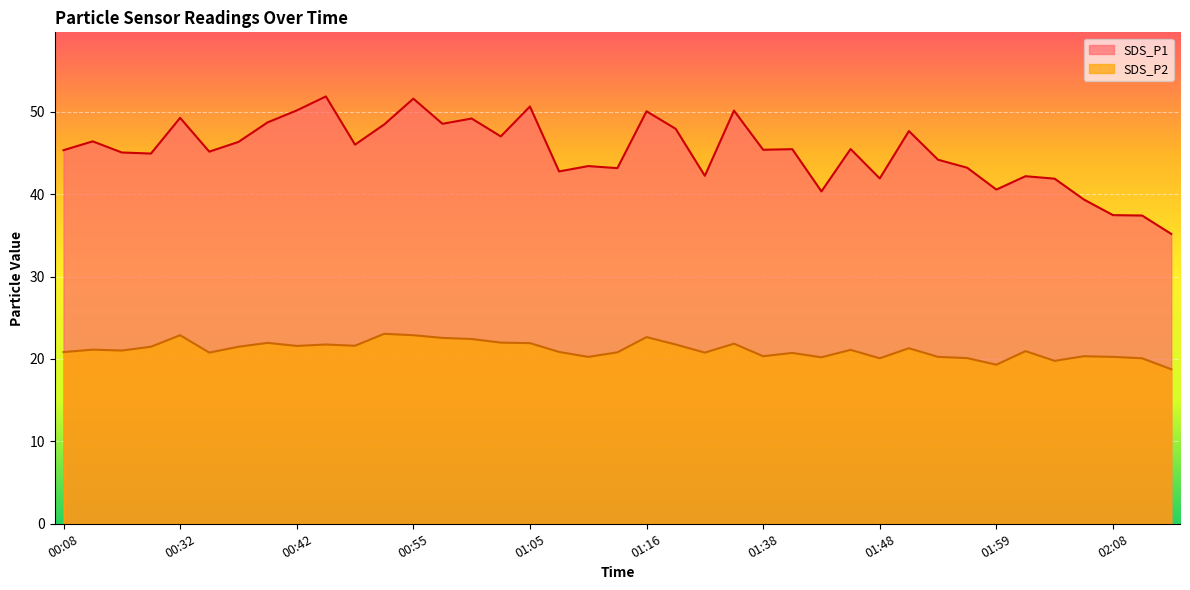

How many lines are shown in the chart?

2